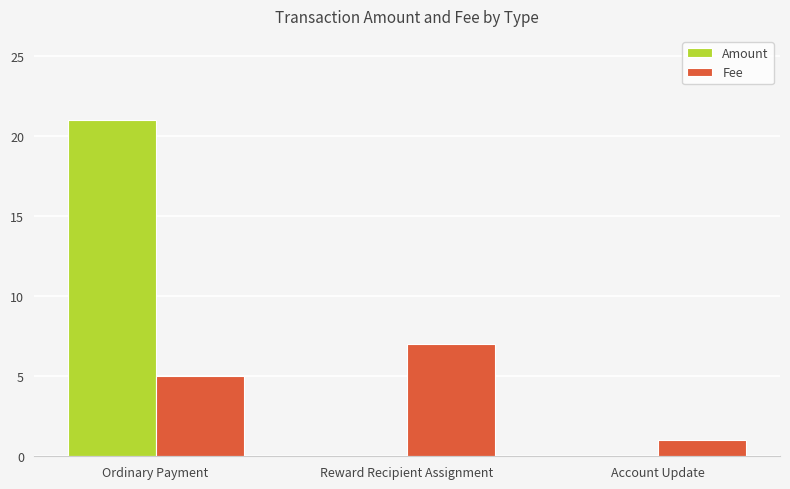

Which series has the largest total across all categories?

Amount